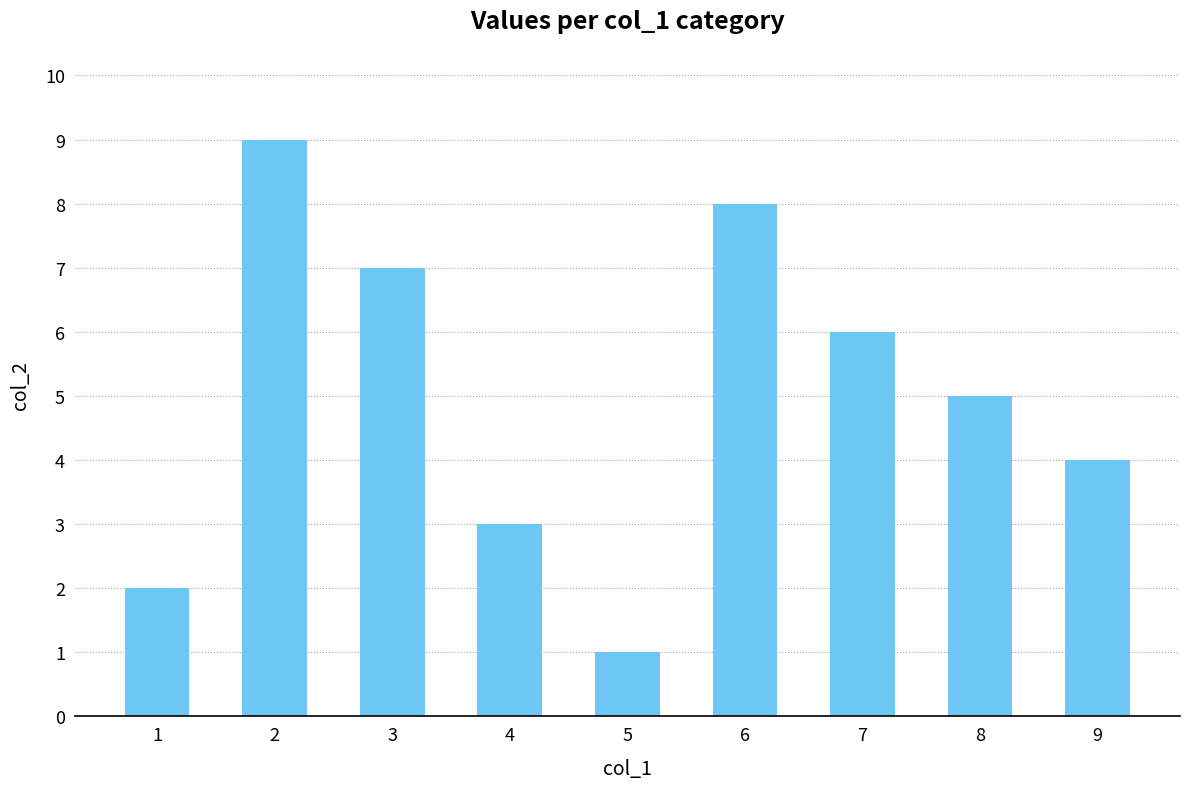

Reading left to right, what are all the values shown in this chart?

2	9	7	3	1	8	6	5	4